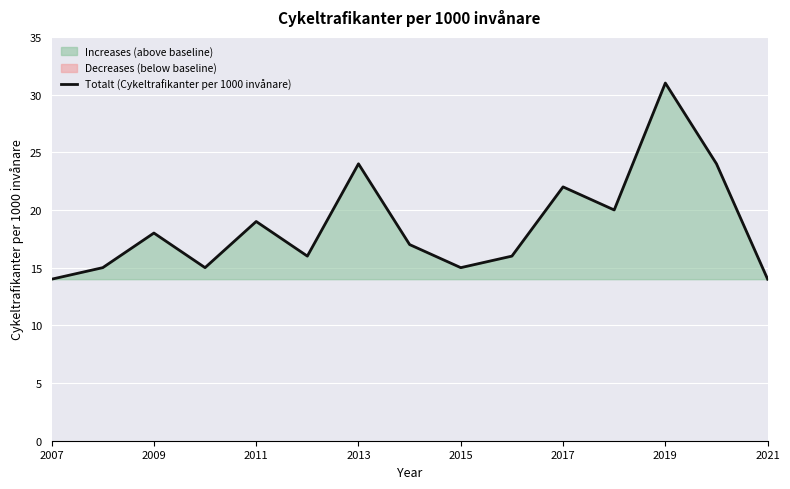

How many interior local valleys (lower than both neighbors) does the data have?

4